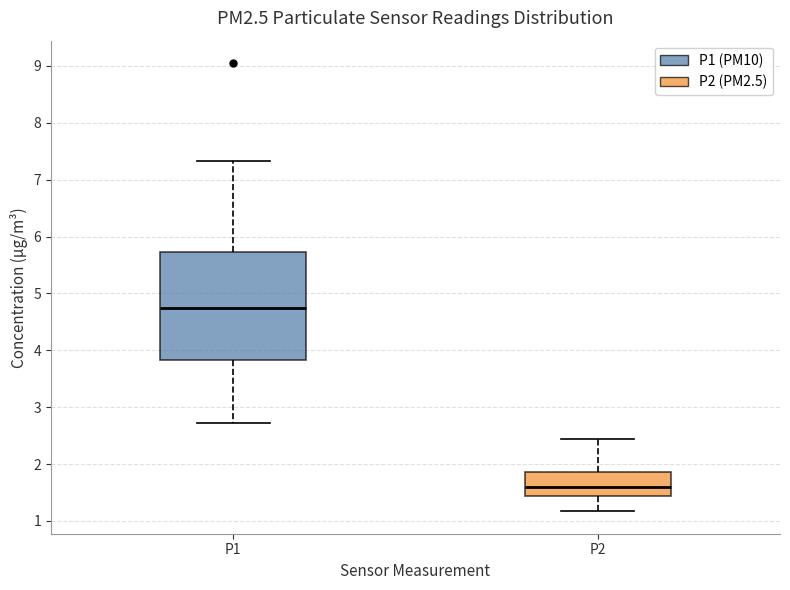

Comparing the boxes themselves (not the whiskers), which one is the tallest?

P1